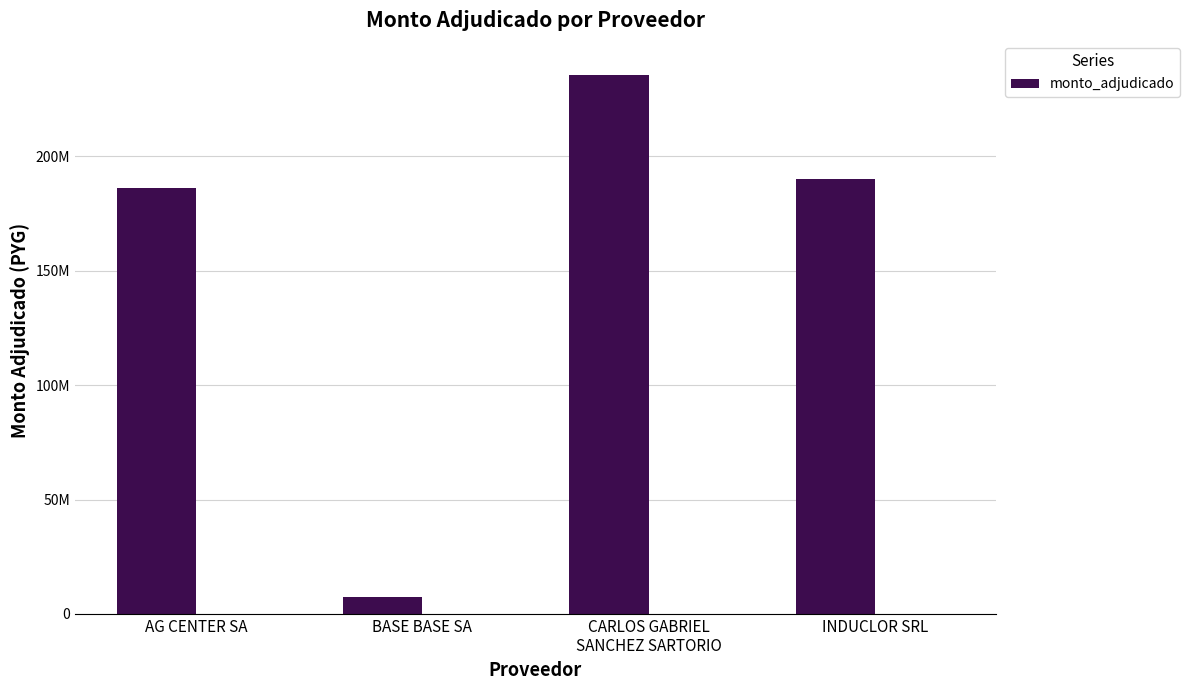

At which category does the chart reach its peak across all series?

CARLOS GABRIEL
SANCHEZ SARTORIO